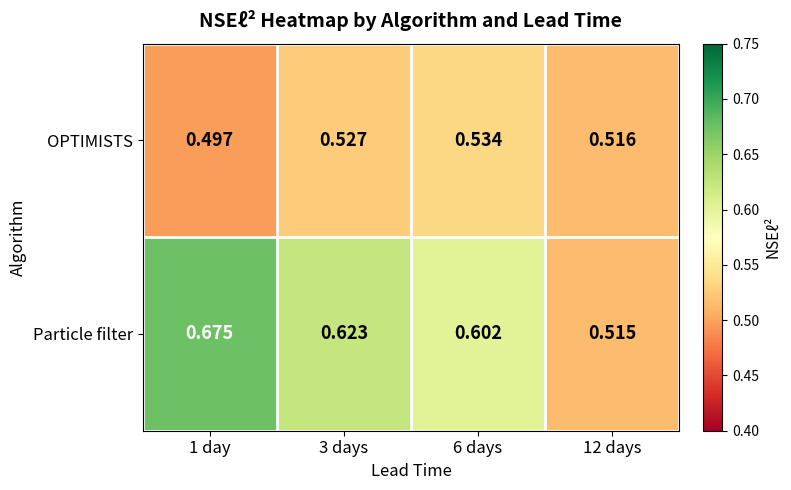

At 12 days, list the series in order from smallest to largest.

Particle filter, OPTIMISTS